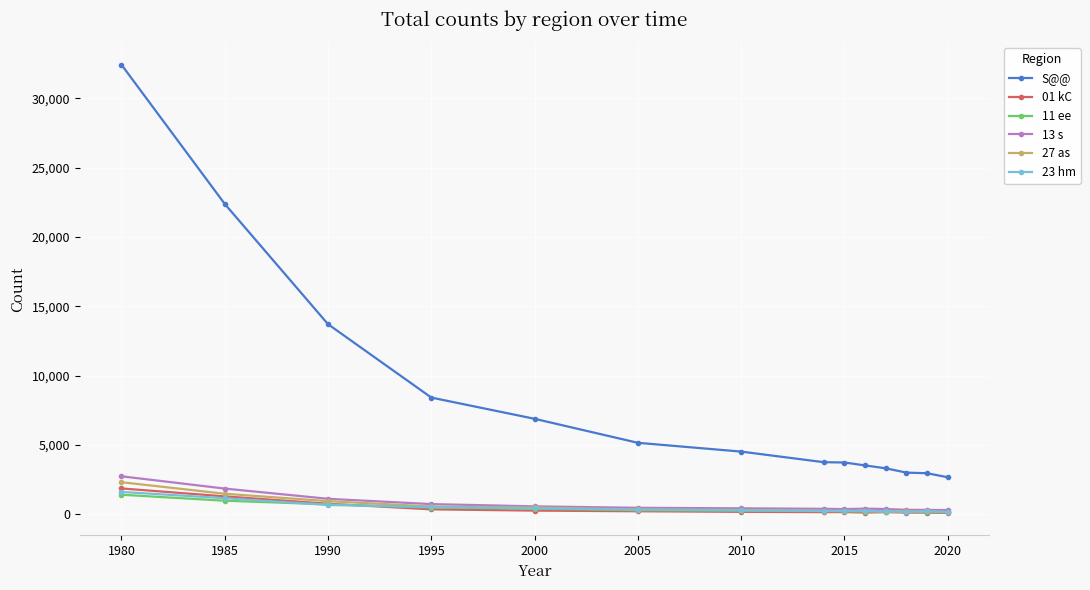

Which series has the largest range (max minus min)?

S@@